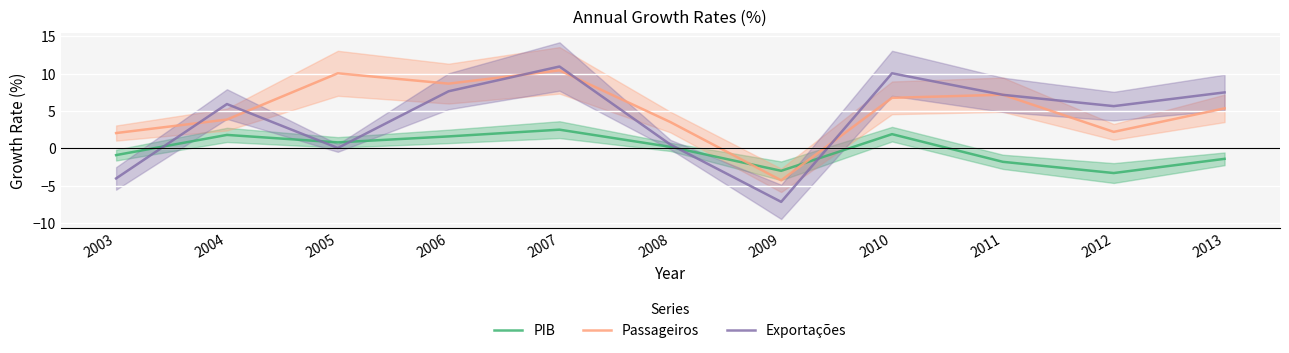

What is the smallest value displayed?

-7.2